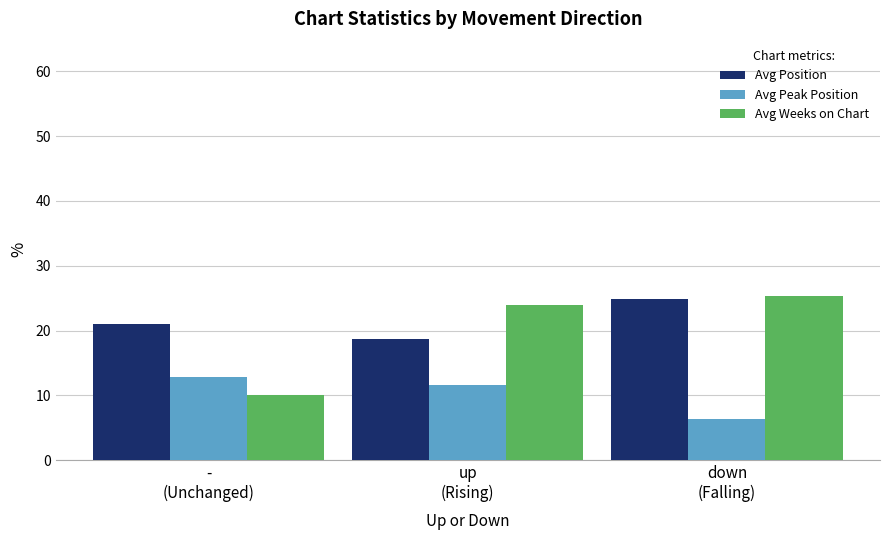

The value of Avg Weeks on Chart at down
(Falling) is 43.1. True or false?

False